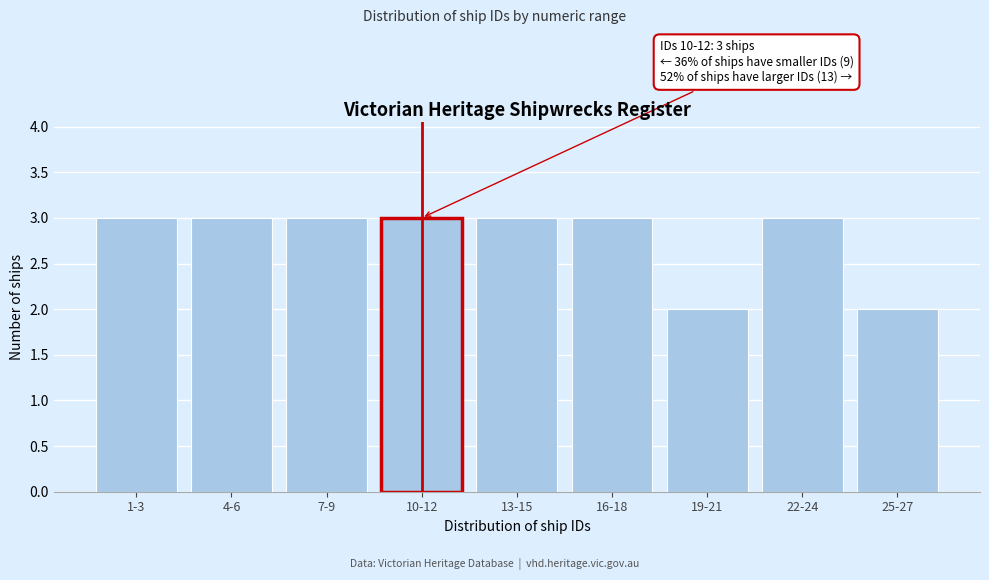

Reading right to left, list all the values displayed in this chart.

2	3	2	3	3	3	3	3	3